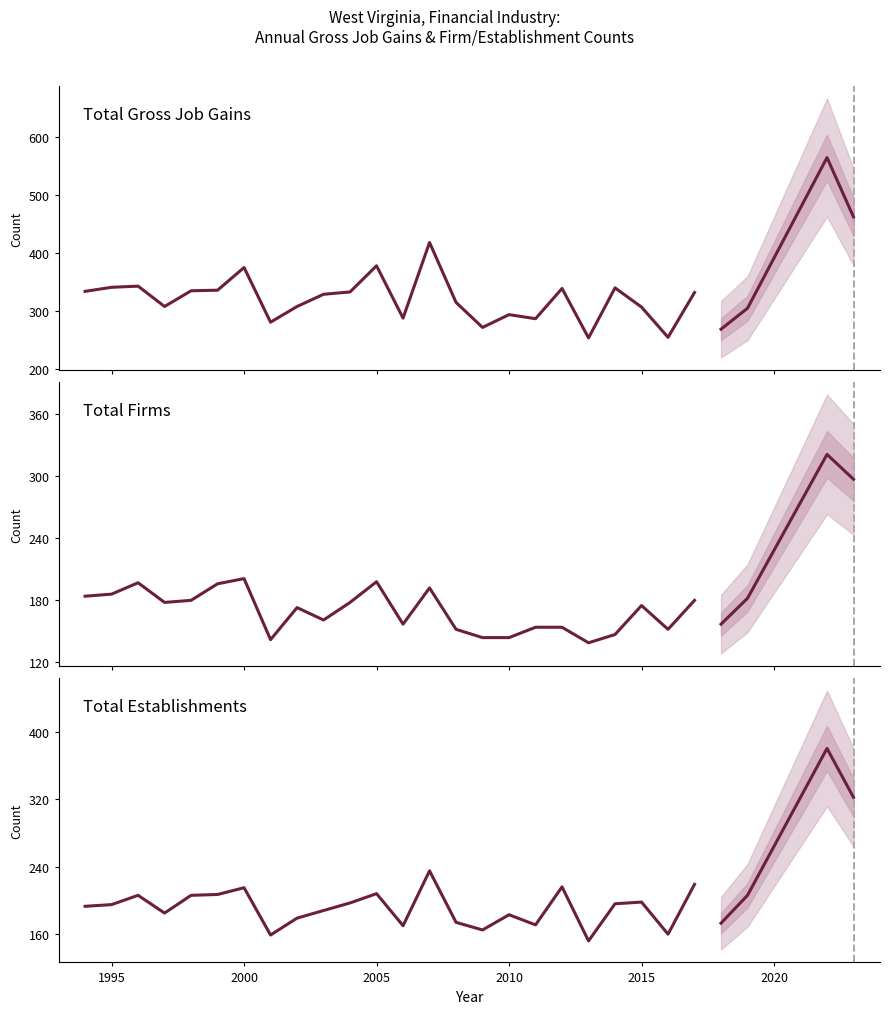

True or false: Total Gross Job Gains and Total Firms cross at least once.

False